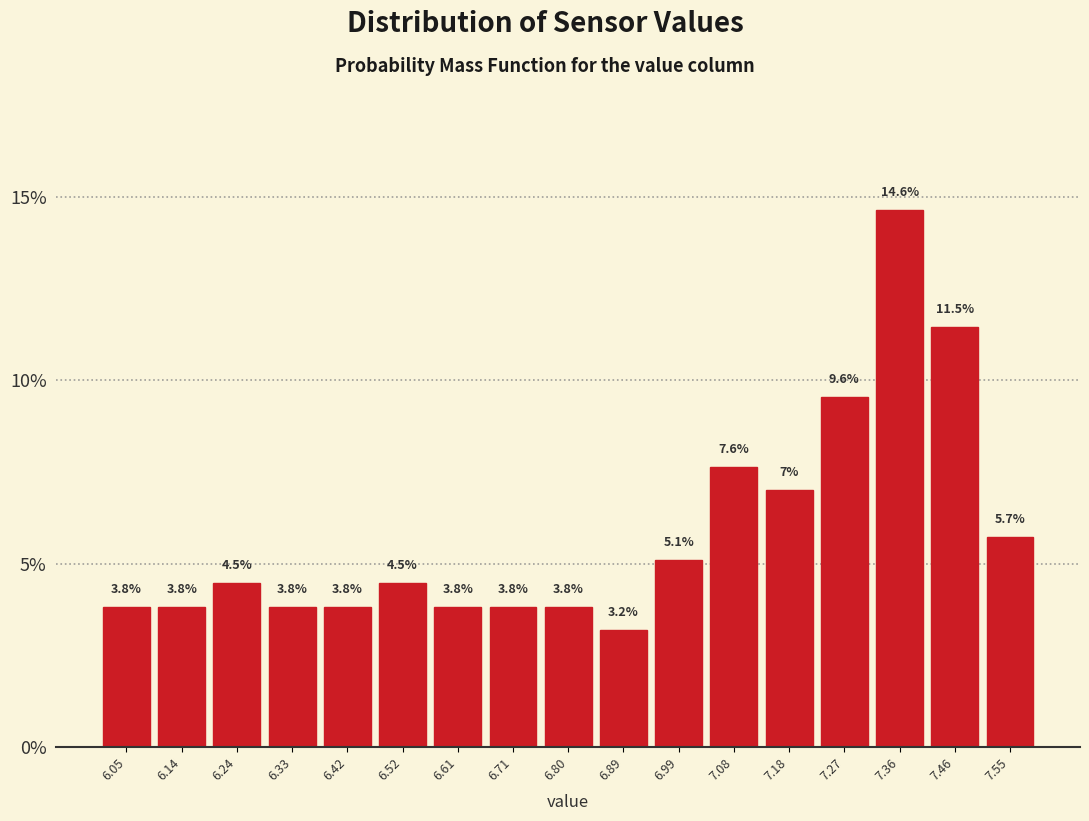

How tall is the bar that spans 7.22 to 7.32 on the x-axis? The bar edges are not printed on the chart, so give them approximately, as read against the axis.

9.6